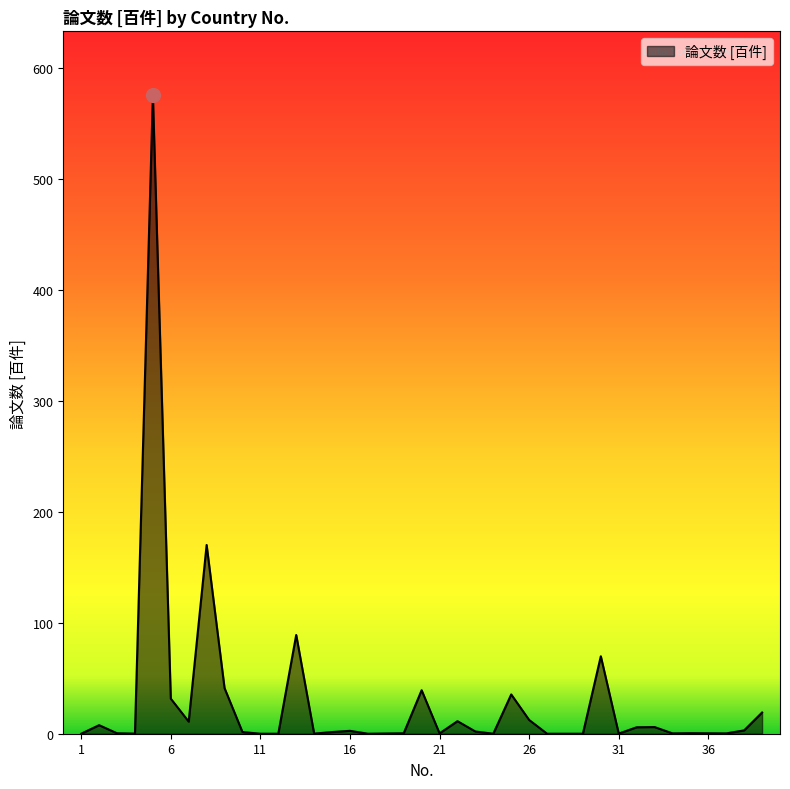

What is the greatest value displayed?

575.3